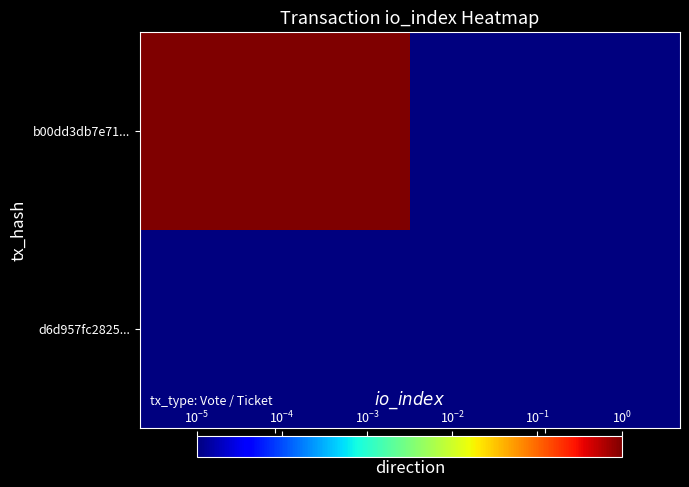

At -1, list the series in order from smallest to largest.

d6d957fc2825..., b00dd3db7e71...